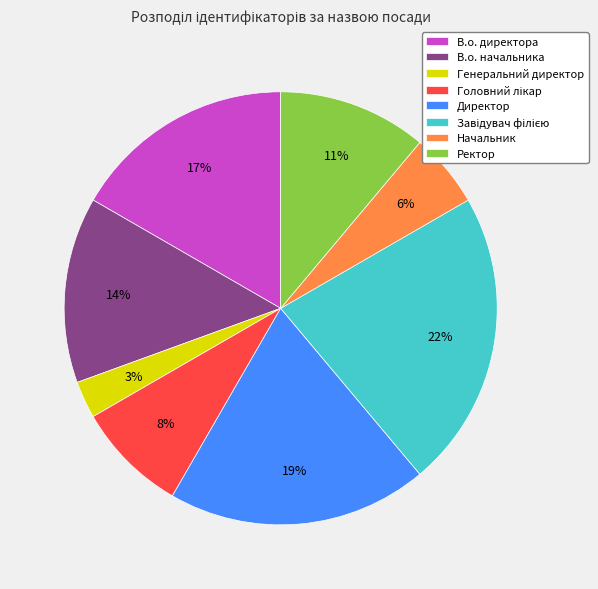

How many slices are in this pie chart?

8